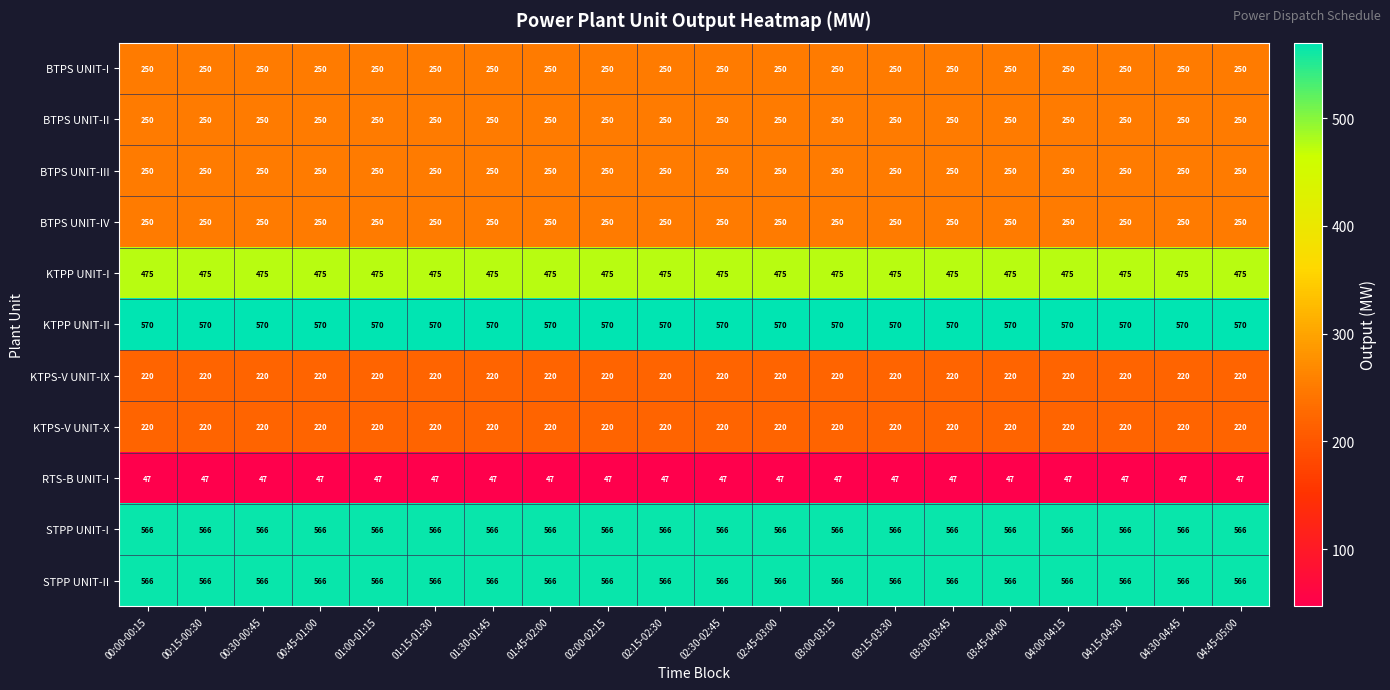

What is the approximate value of KTPP UNIT-I at 03:00-03:15?

475